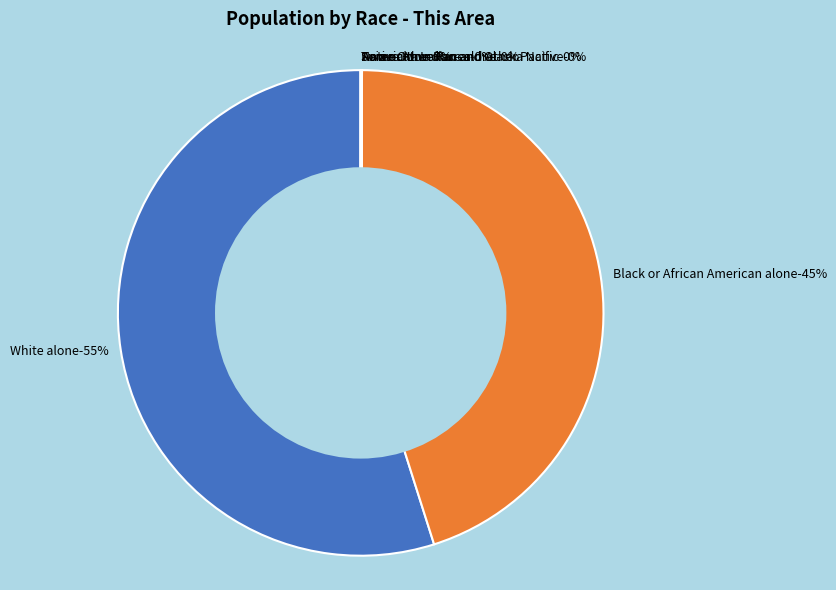

How much of the chart is everything except Two or More Races?

100.0%